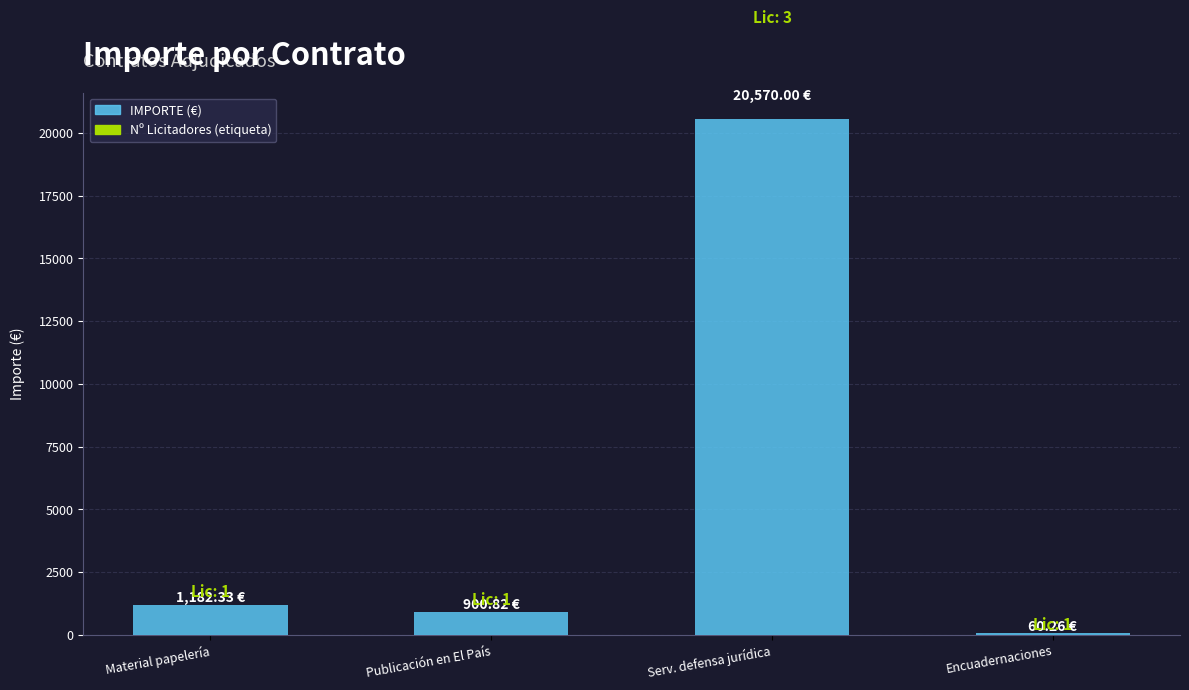

Reading left to right, transcribe all the data shown in this chart.

1182.3	900.8	20570.0	60.3